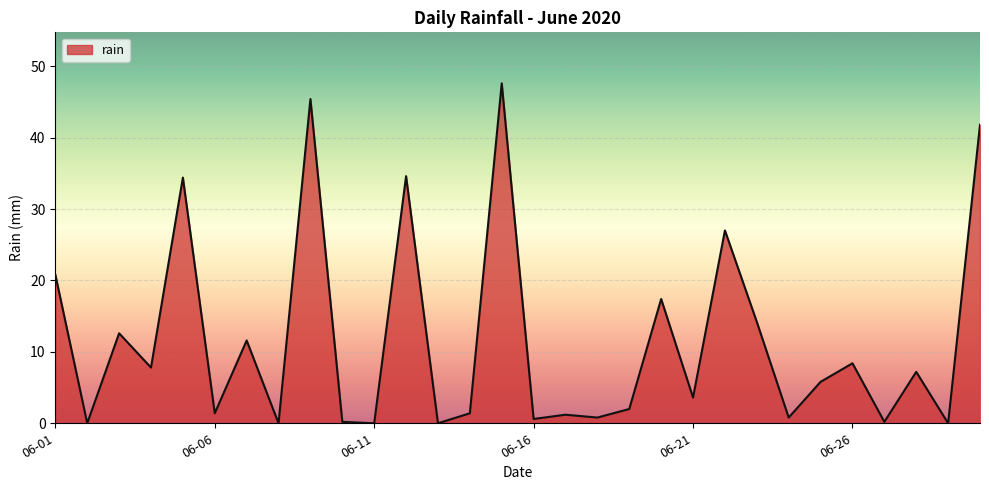

What is the difference between the maximum and minimum values?

47.6